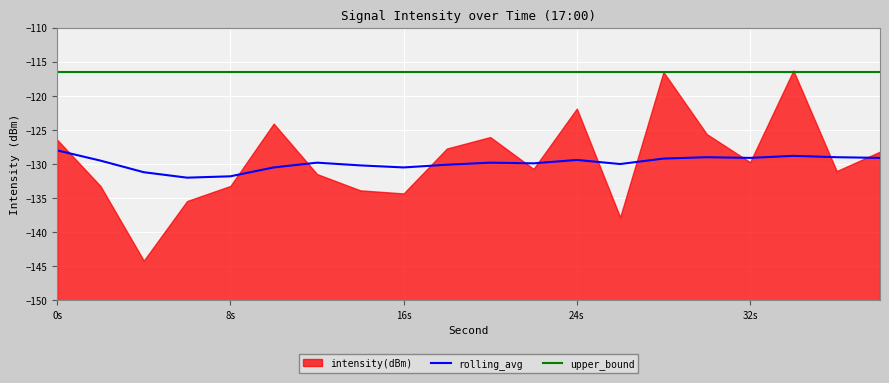

The value of upper_bound at 8s is -116.5. True or false?

True